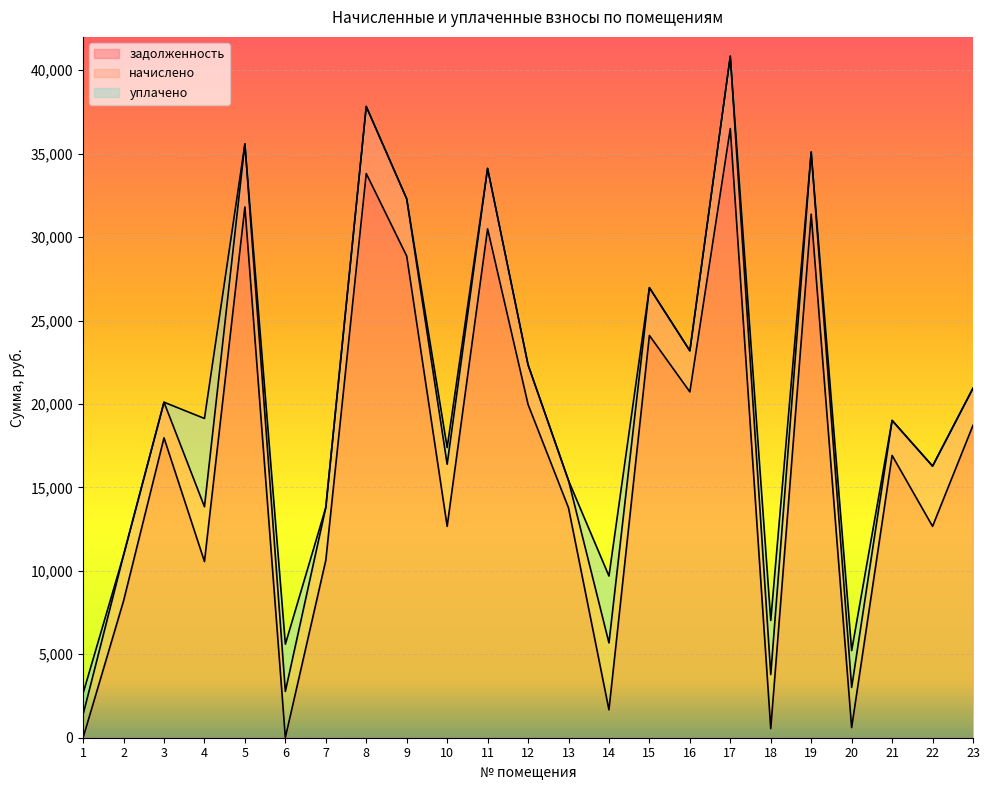

Is it true that задолженность equals 19974.7 at 12?

True